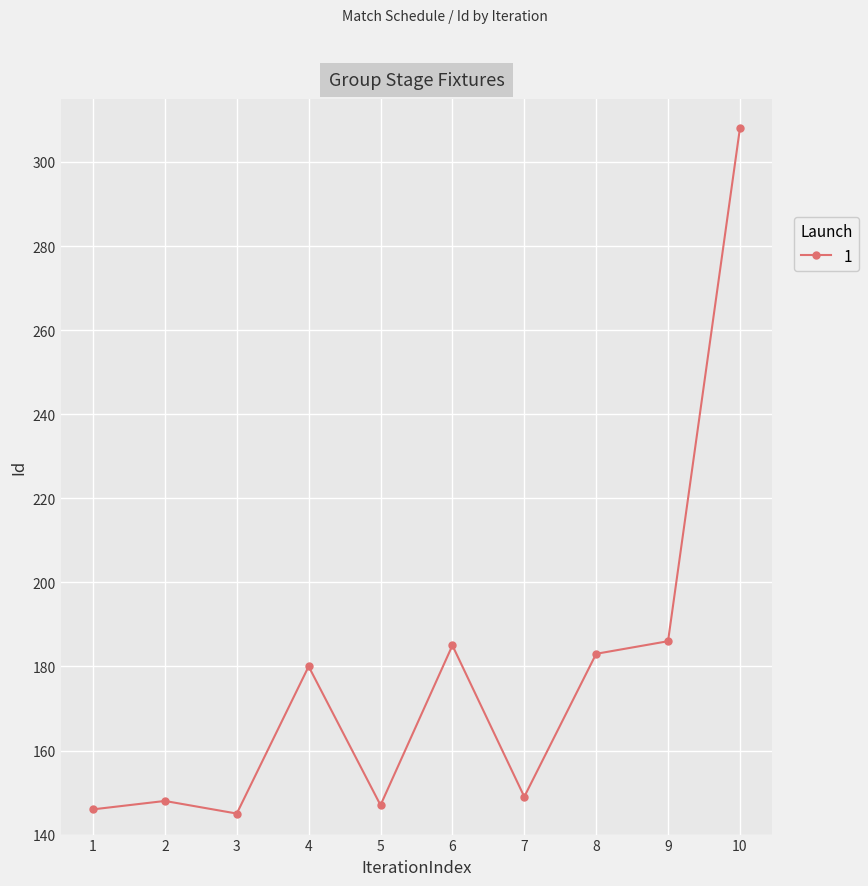

Does the chart have visible grid lines?

Yes